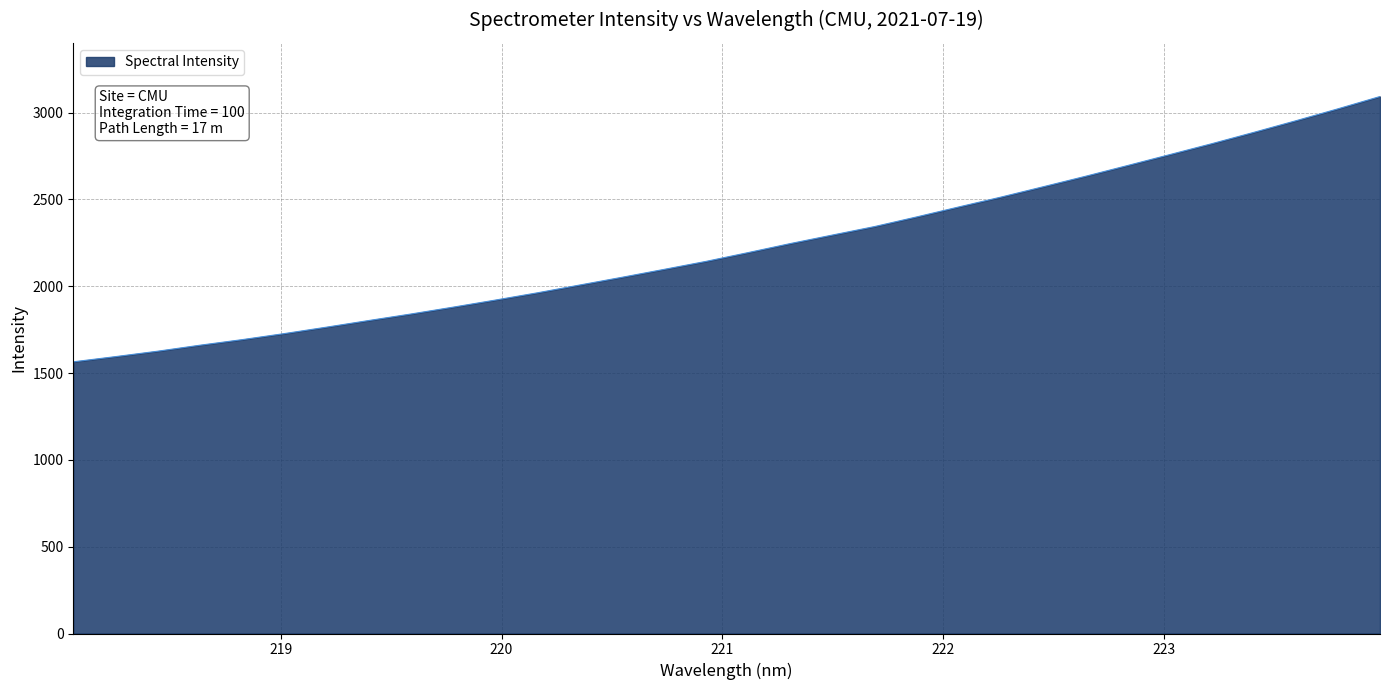

Reading right to left, extract all data points from this chart.

3093.0	3022.1	2953.2	2886.4	2820.9	2757.9	2695.1	2633.2	2573.1	2513.7	2457.0	2399.5	2343.9	2295.1	2245.9	2194.0	2143.3	2097.0	2051.4	2007.0	1962.2	1920.3	1879.6	1840.2	1802.6	1764.4	1727.4	1692.6	1660.4	1626.0	1594.8	1564.8